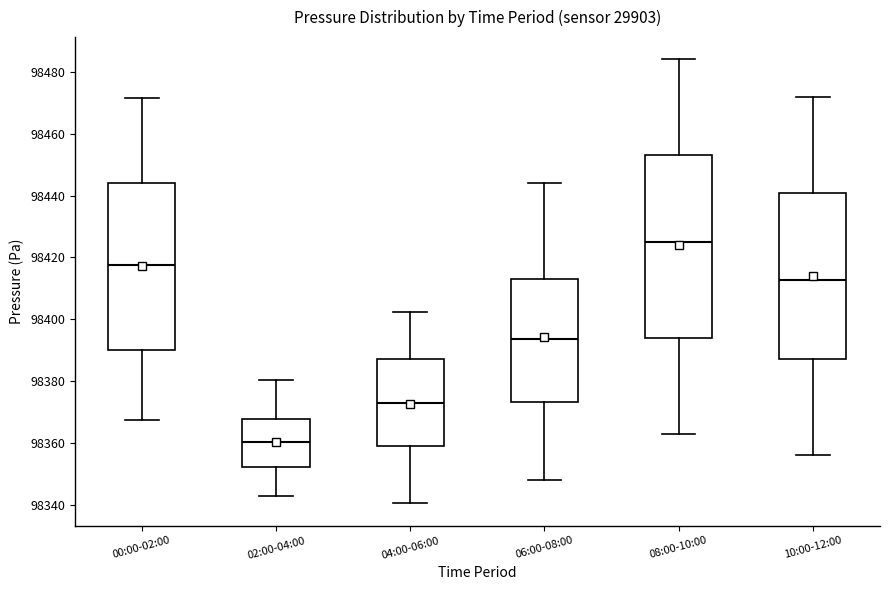

Reading left to right, transcribe this box plot: for each box, give where its median line is, the range the box spans, and where its two whiskers end, as read against the y-axis. The values are not printed on the chart, so give them approximately, as read against the axis.

00:00-02:00: median 98418, box 98390 to 98444, whiskers 98368 to 98472
02:00-04:00: median 98360, box 98352 to 98368, whiskers 98342 to 98380
04:00-06:00: median 98372, box 98360 to 98388, whiskers 98340 to 98402
06:00-08:00: median 98394, box 98374 to 98414, whiskers 98348 to 98444
08:00-10:00: median 98424, box 98394 to 98454, whiskers 98364 to 98484
10:00-12:00: median 98412, box 98388 to 98440, whiskers 98356 to 98472